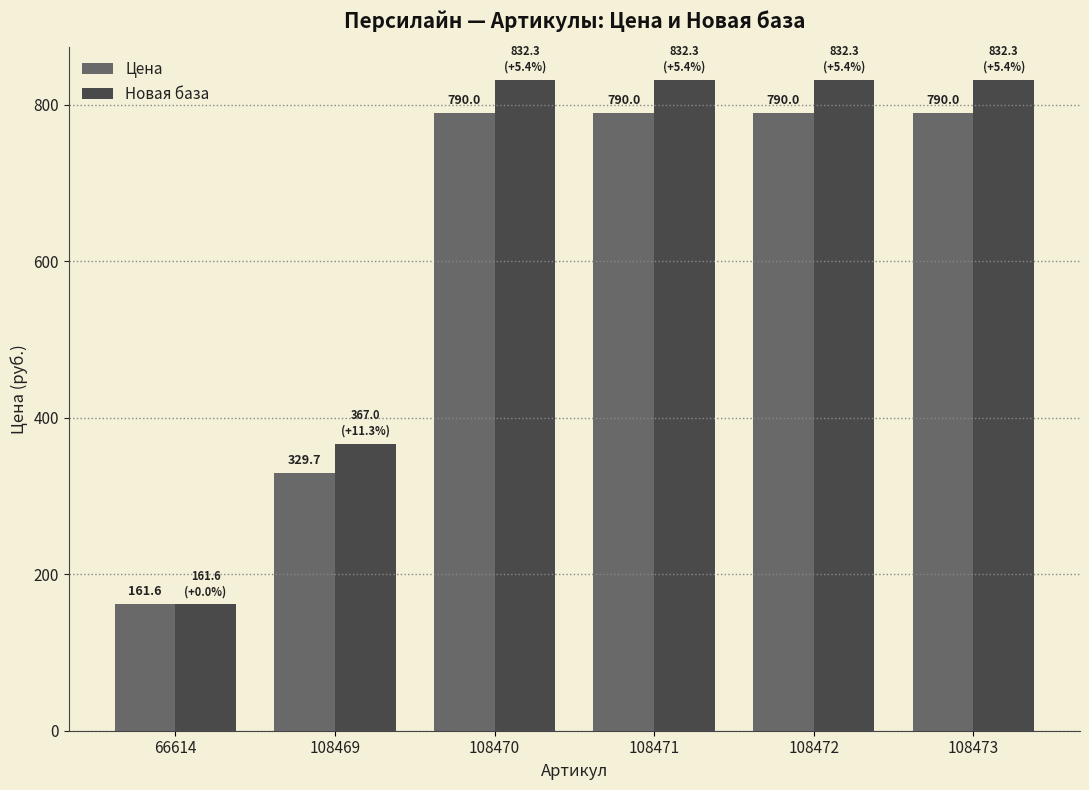

What is the minimum value for Новая база?

161.6